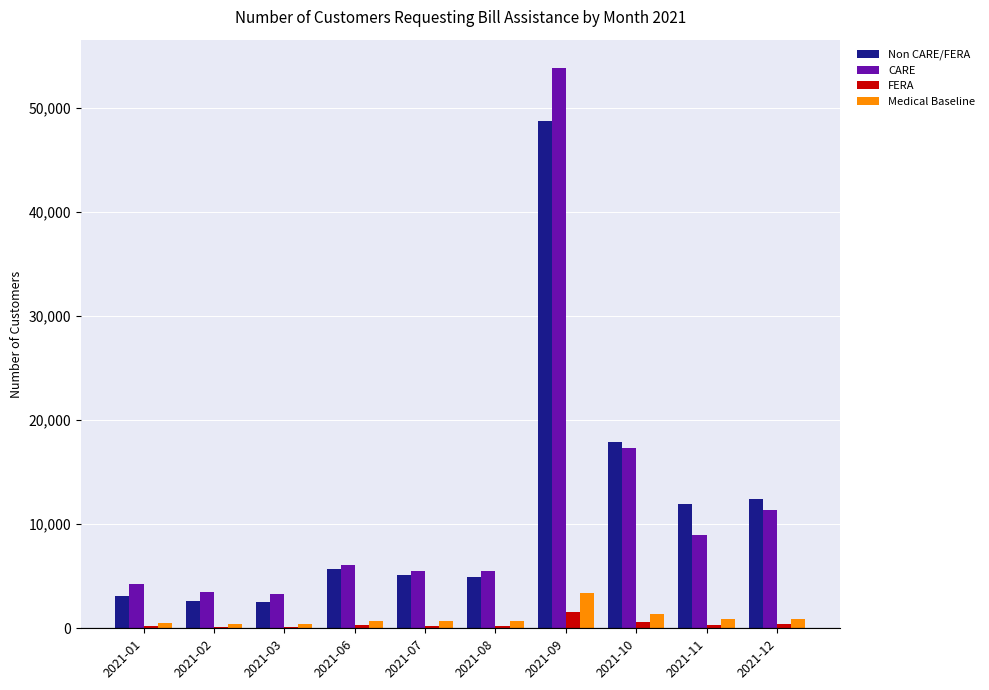

Is the value of CARE at 2021-01 greater than the value of Medical Baseline at 2021-10?

Yes